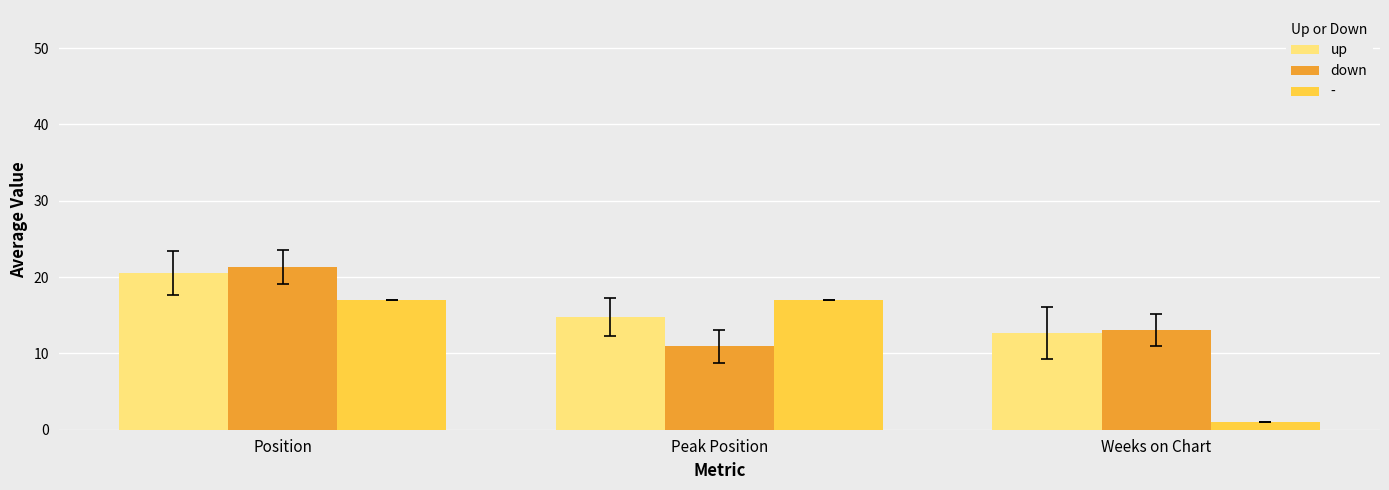

Which series has the largest range (max minus min)?

-